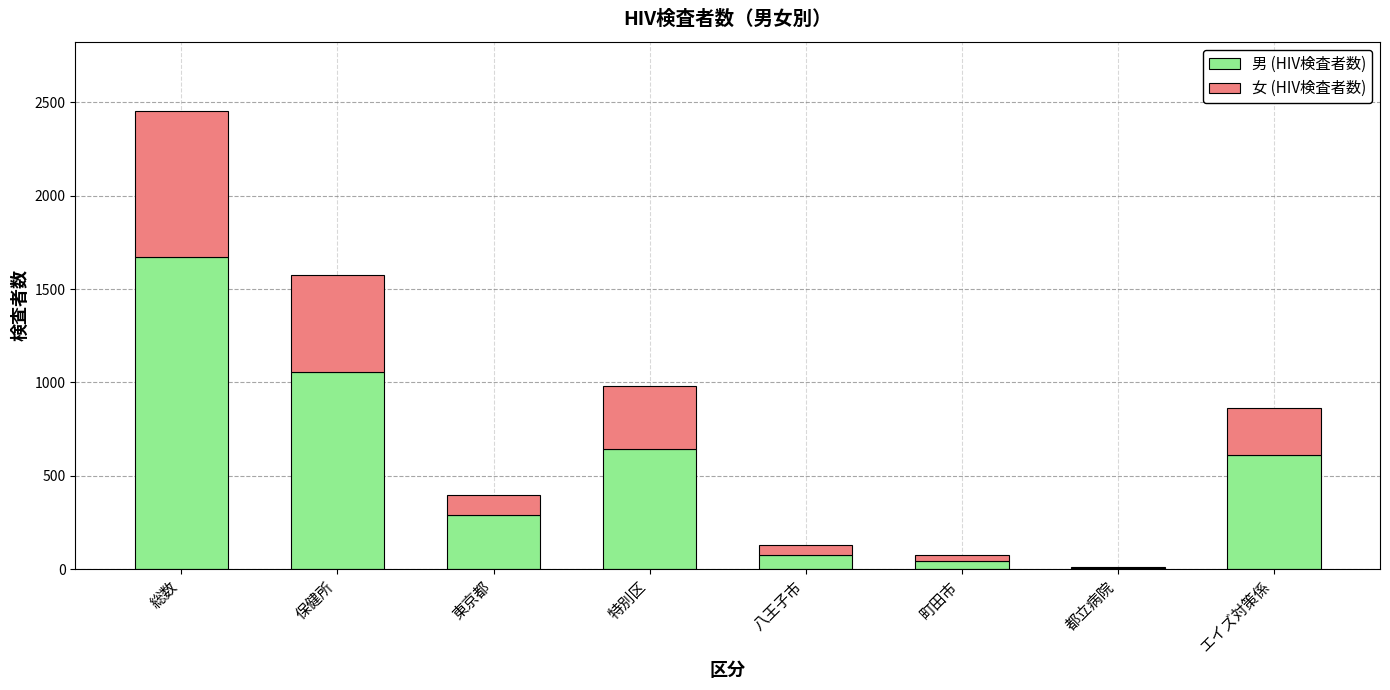

Is it true that 男 (HIV検査者数) equals 644 at 特別区?

True